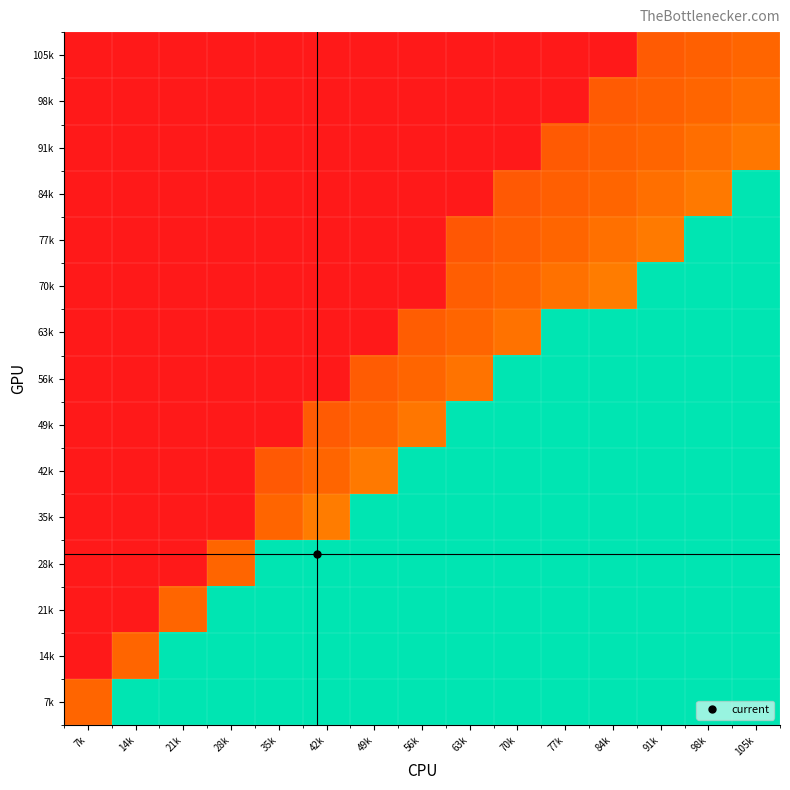

Reading right to left, list all the values displayed in this chart.

105k: 105k=-0.0	98k=-0.1	91k=-0.1	84k=-1.0	77k=-1.0	70k=-1.0	63k=-1.0	56k=-1.0	49k=-1.0	42k=-1.0	35k=-1.0	28k=-1.0	21k=-1.0	14k=-1.0	7k=-1.0
98k: 105k=0.1	98k=-0.0	91k=-0.1	84k=-0.1	77k=-1.0	70k=-1.0	63k=-1.0	56k=-1.0	49k=-1.0	42k=-1.0	35k=-1.0	28k=-1.0	21k=-1.0	14k=-1.0	7k=-1.0
91k: 105k=0.2	98k=0.1	91k=-0.0	84k=-0.1	77k=-0.2	70k=-1.0	63k=-1.0	56k=-1.0	49k=-1.0	42k=-1.0	35k=-1.0	28k=-1.0	21k=-1.0	14k=-1.0	7k=-1.0
84k: 105k=2.0	98k=0.2	91k=0.1	84k=-0.0	77k=-0.1	70k=-0.2	63k=-1.0	56k=-1.0	49k=-1.0	42k=-1.0	35k=-1.0	28k=-1.0	21k=-1.0	14k=-1.0	7k=-1.0
77k: 105k=2.0	98k=2.0	91k=0.2	84k=0.1	77k=-0.0	70k=-0.1	63k=-0.2	56k=-1.0	49k=-1.0	42k=-1.0	35k=-1.0	28k=-1.0	21k=-1.0	14k=-1.0	7k=-1.0
70k: 105k=2.0	98k=2.0	91k=2.0	84k=0.2	77k=0.1	70k=-0.0	63k=-0.1	56k=-1.0	49k=-1.0	42k=-1.0	35k=-1.0	28k=-1.0	21k=-1.0	14k=-1.0	7k=-1.0
63k: 105k=2.0	98k=2.0	91k=2.0	84k=2.0	77k=2.0	70k=0.1	63k=-0.0	56k=-0.1	49k=-1.0	42k=-1.0	35k=-1.0	28k=-1.0	21k=-1.0	14k=-1.0	7k=-1.0
56k: 105k=2.0	98k=2.0	91k=2.0	84k=2.0	77k=2.0	70k=2.0	63k=0.1	56k=-0.0	49k=-0.1	42k=-1.0	35k=-1.0	28k=-1.0	21k=-1.0	14k=-1.0	7k=-1.0
49k: 105k=2.0	98k=2.0	91k=2.0	84k=2.0	77k=2.0	70k=2.0	63k=2.0	56k=0.1	49k=-0.0	42k=-0.1	35k=-1.0	28k=-1.0	21k=-1.0	14k=-1.0	7k=-1.0
42k: 105k=2.0	98k=2.0	91k=2.0	84k=2.0	77k=2.0	70k=2.0	63k=2.0	56k=2.0	49k=0.2	42k=-0.0	35k=-0.2	28k=-1.0	21k=-1.0	14k=-1.0	7k=-1.0
35k: 105k=2.0	98k=2.0	91k=2.0	84k=2.0	77k=2.0	70k=2.0	63k=2.0	56k=2.0	49k=2.0	42k=0.2	35k=-0.0	28k=-1.0	21k=-1.0	14k=-1.0	7k=-1.0
28k: 105k=2.0	98k=2.0	91k=2.0	84k=2.0	77k=2.0	70k=2.0	63k=2.0	56k=2.0	49k=2.0	42k=2.0	35k=2.0	28k=-0.0	21k=-1.0	14k=-1.0	7k=-1.0
21k: 105k=2.0	98k=2.0	91k=2.0	84k=2.0	77k=2.0	70k=2.0	63k=2.0	56k=2.0	49k=2.0	42k=2.0	35k=2.0	28k=2.0	21k=-0.0	14k=-1.0	7k=-1.0
14k: 105k=2.0	98k=2.0	91k=2.0	84k=2.0	77k=2.0	70k=2.0	63k=2.0	56k=2.0	49k=2.0	42k=2.0	35k=2.0	28k=2.0	21k=2.0	14k=-0.0	7k=-1.0
7k: 105k=2.0	98k=2.0	91k=2.0	84k=2.0	77k=2.0	70k=2.0	63k=2.0	56k=2.0	49k=2.0	42k=2.0	35k=2.0	28k=2.0	21k=2.0	14k=2.0	7k=-0.0